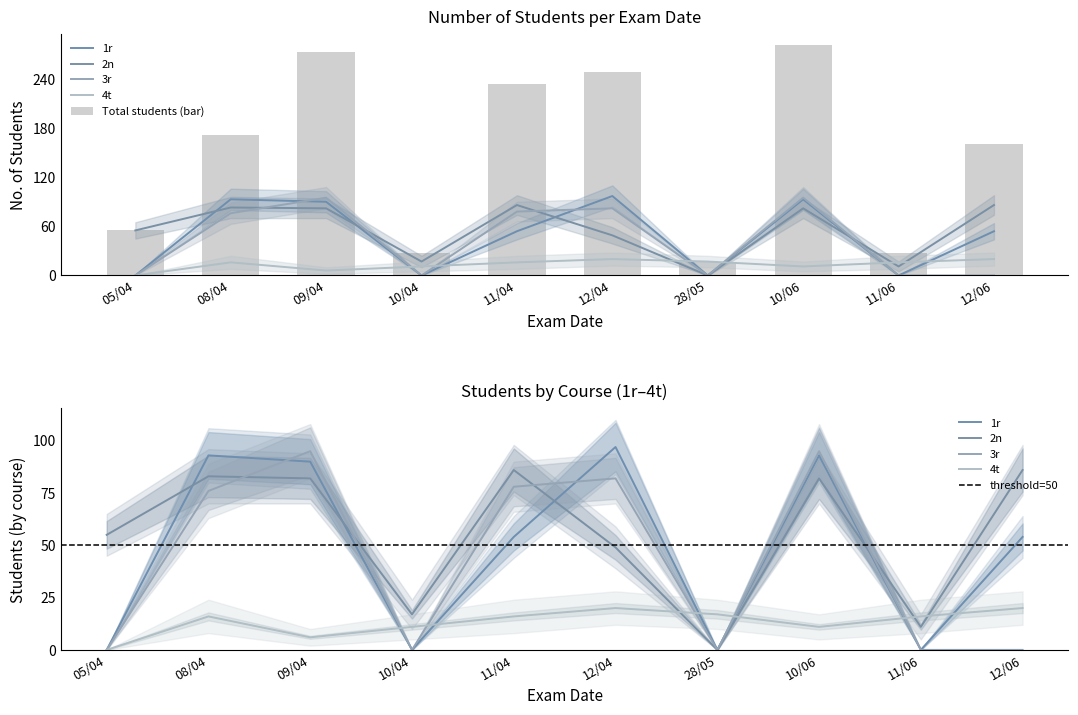

Reading left to right, transcribe all the data shown in this chart.

1r: 05/04=0	08/04=93	09/04=90	10/04=0	11/04=54	12/04=97	28/05=0	10/06=93	11/06=0	12/06=54
2n: 05/04=55	08/04=83	09/04=82	10/04=17	11/04=86	12/04=49	28/05=0	10/06=82	11/06=11	12/06=86
3r: 05/04=0	08/04=76	09/04=95	10/04=0	11/04=78	12/04=82	28/05=0	10/06=95	11/06=0	12/06=0
4t: 05/04=0	08/04=16	09/04=6	10/04=11	11/04=16	12/04=20	28/05=17	10/06=11	11/06=16	12/06=20